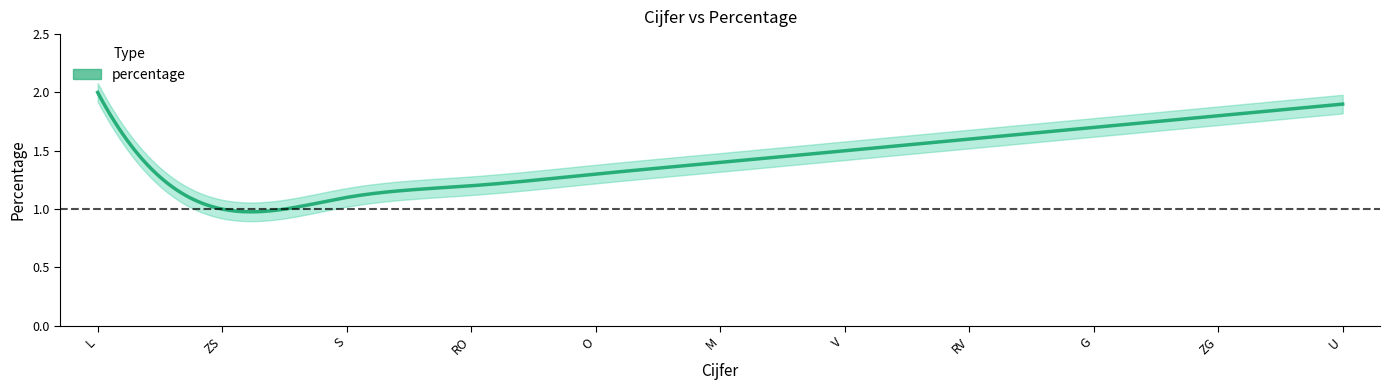

What is the maximum value shown in the chart?

2.0